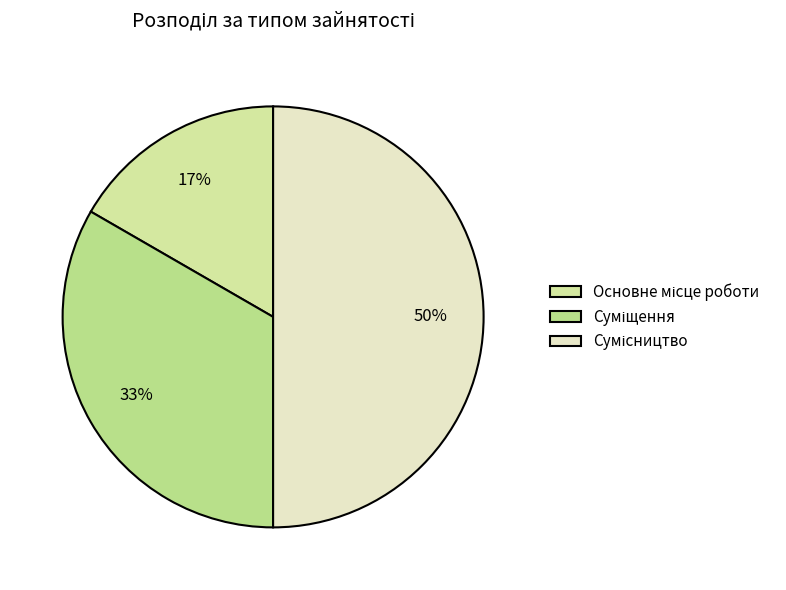

How many slices are in this pie chart?

3